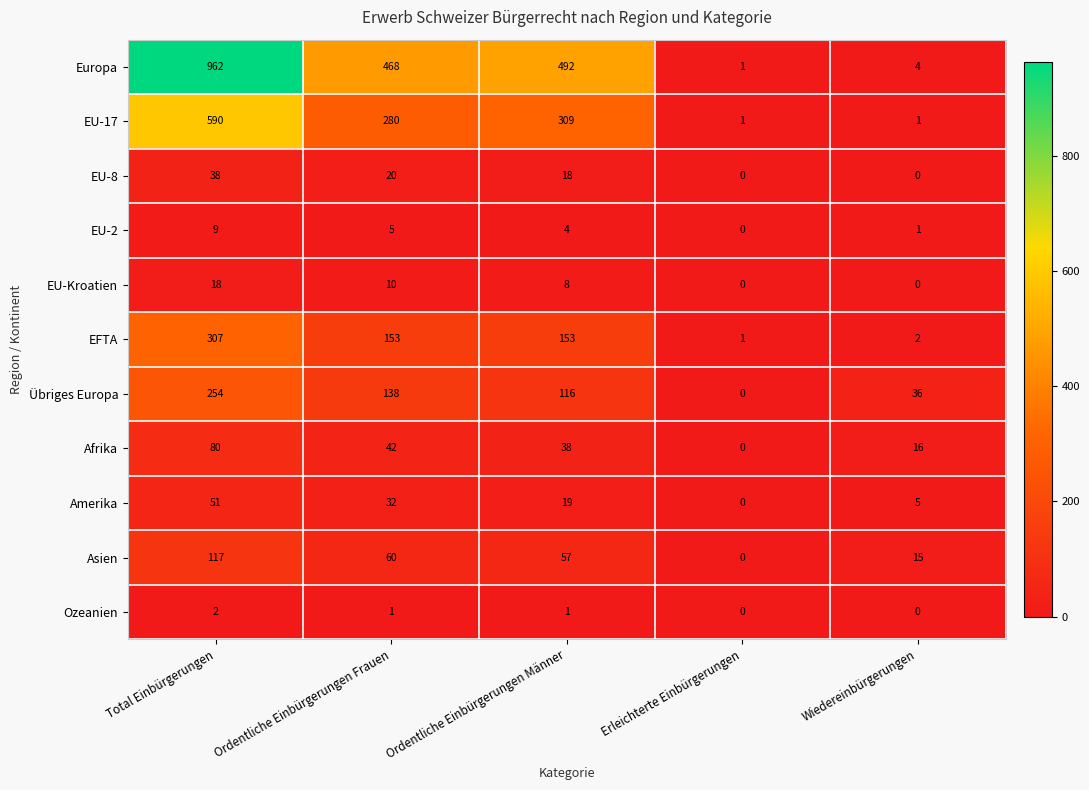

What is the difference between the second highest and second lowest values in the EU-2 series?

4